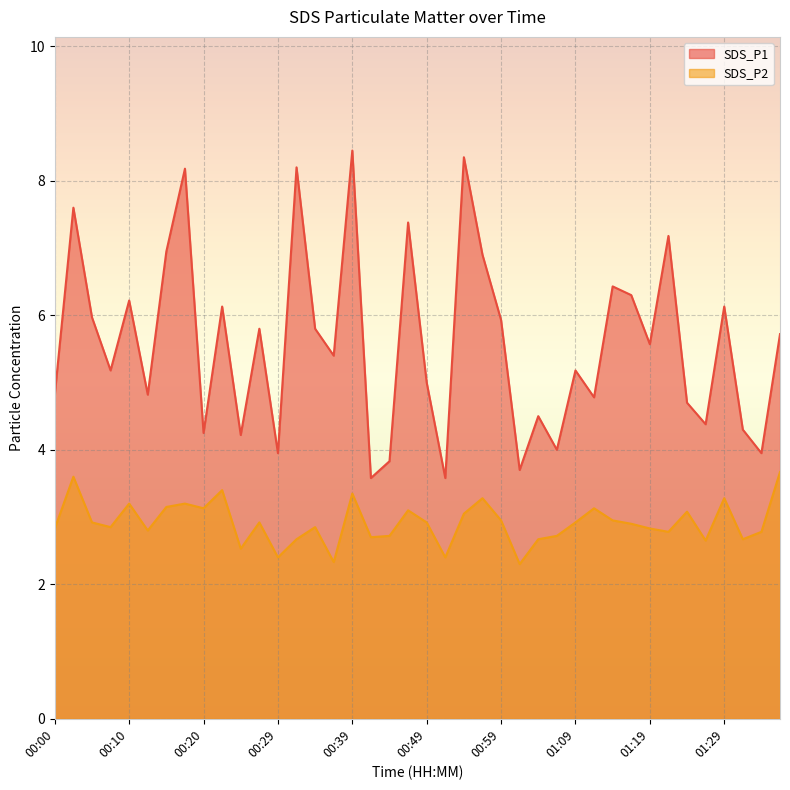

What is the approximate value of SDS_P1 at 01:36?

5.7